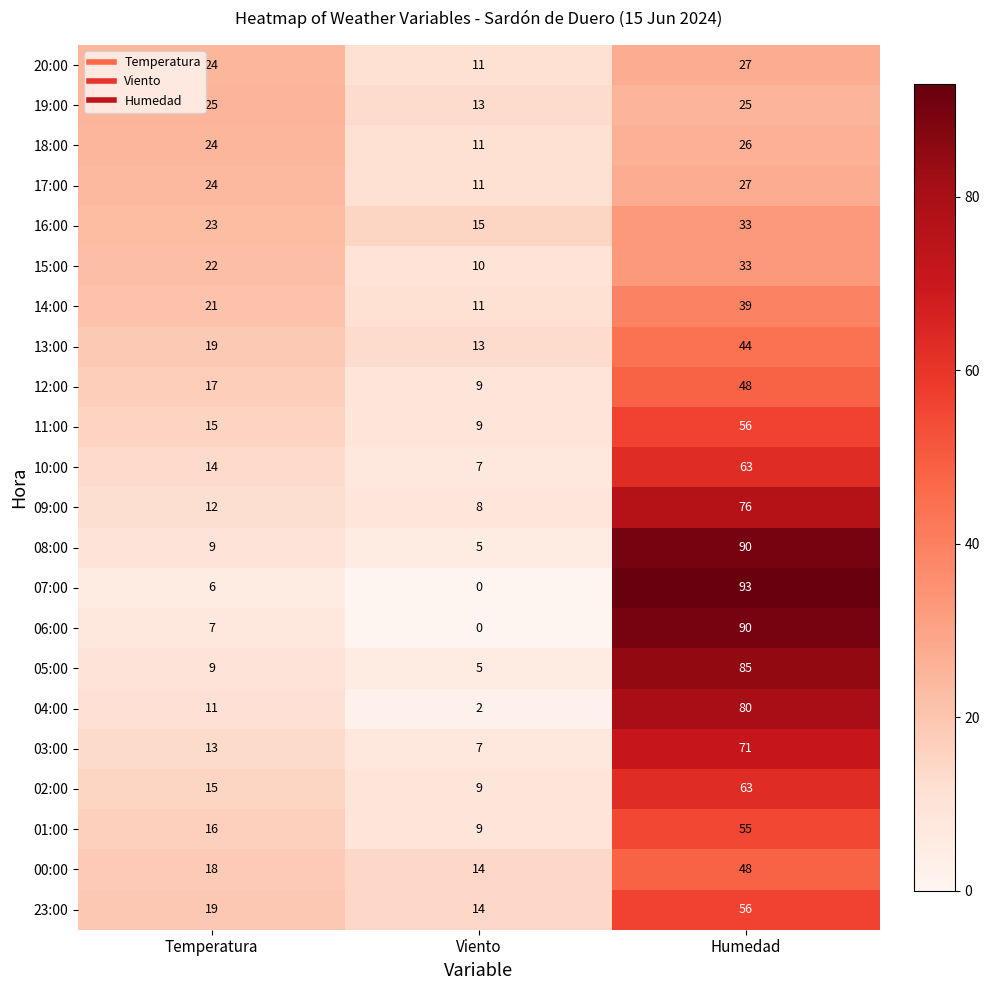

Read the 15:00 value at Humedad, to the nearest 5.

35